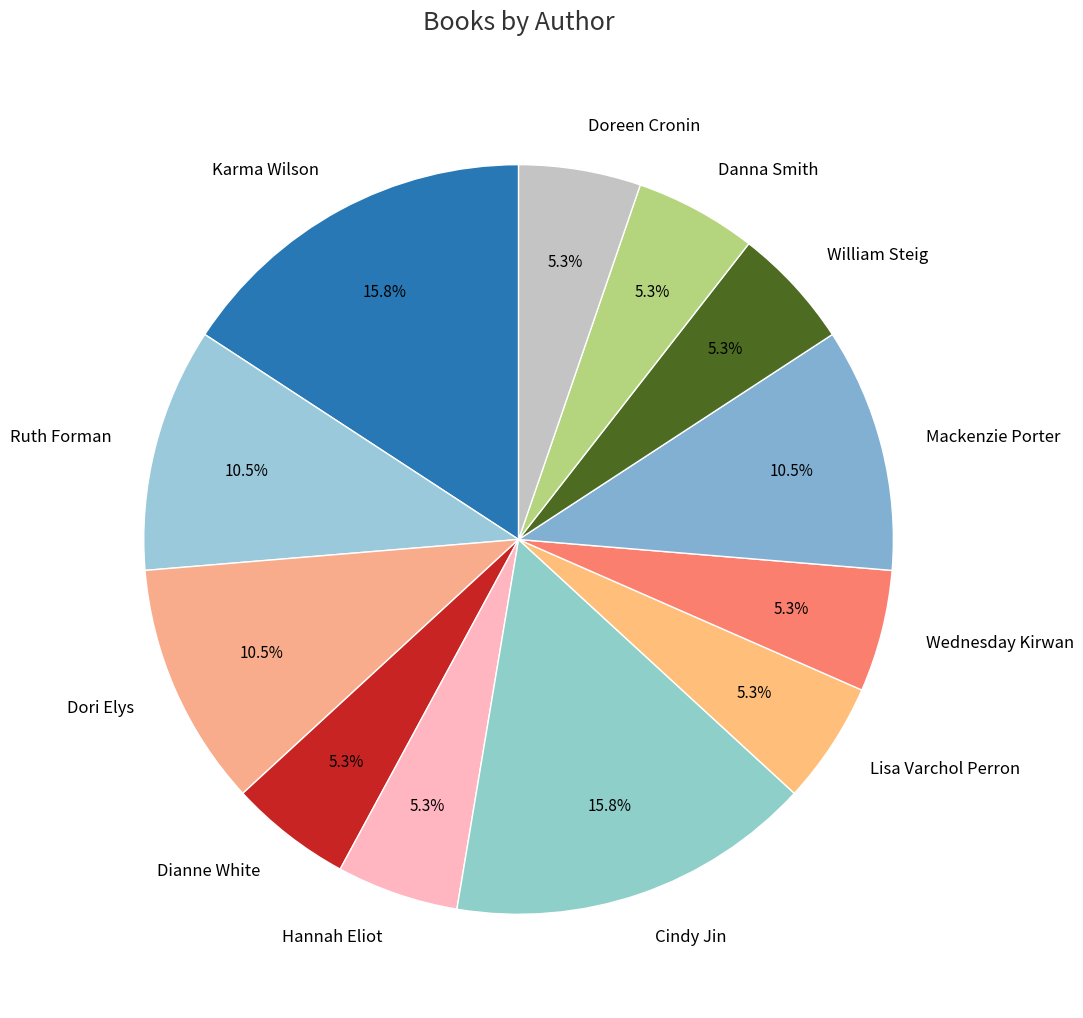

Count the number of slices in the pie.

12